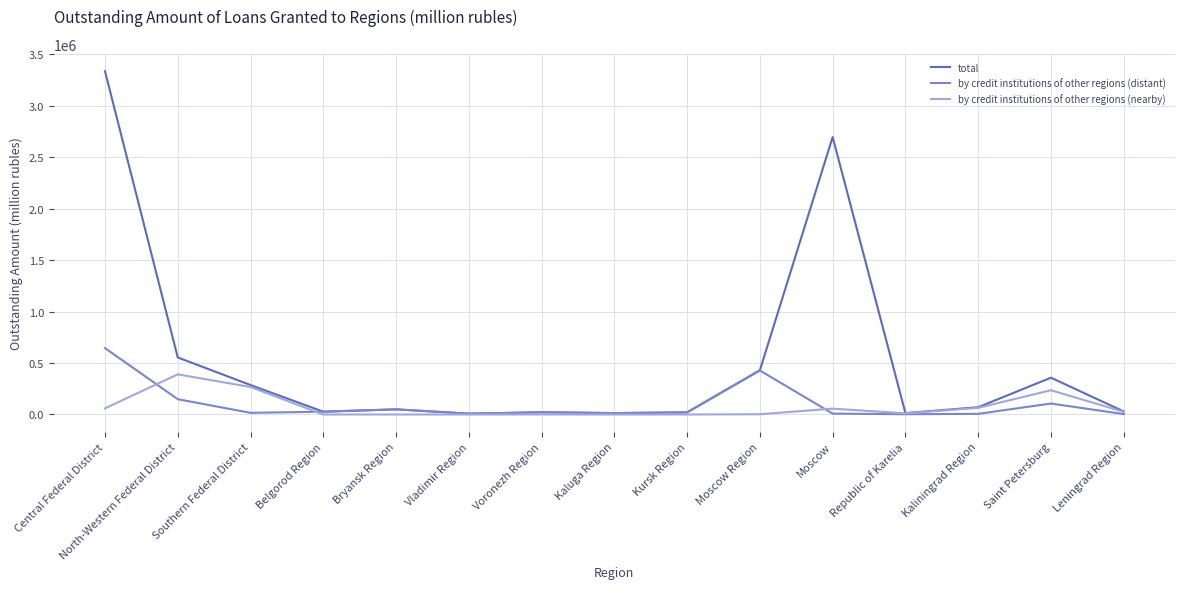

What position from the right is Central Federal District?

15